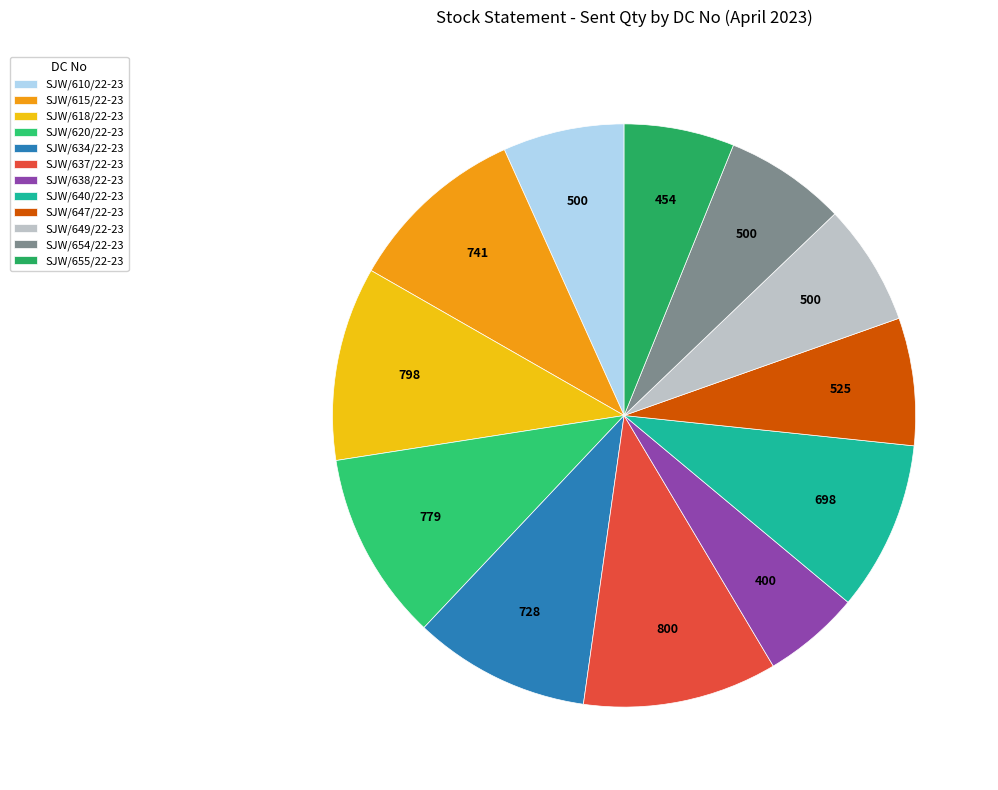

What is the change in value from SJW/610/22-23 to SJW/637/22-23?

+300